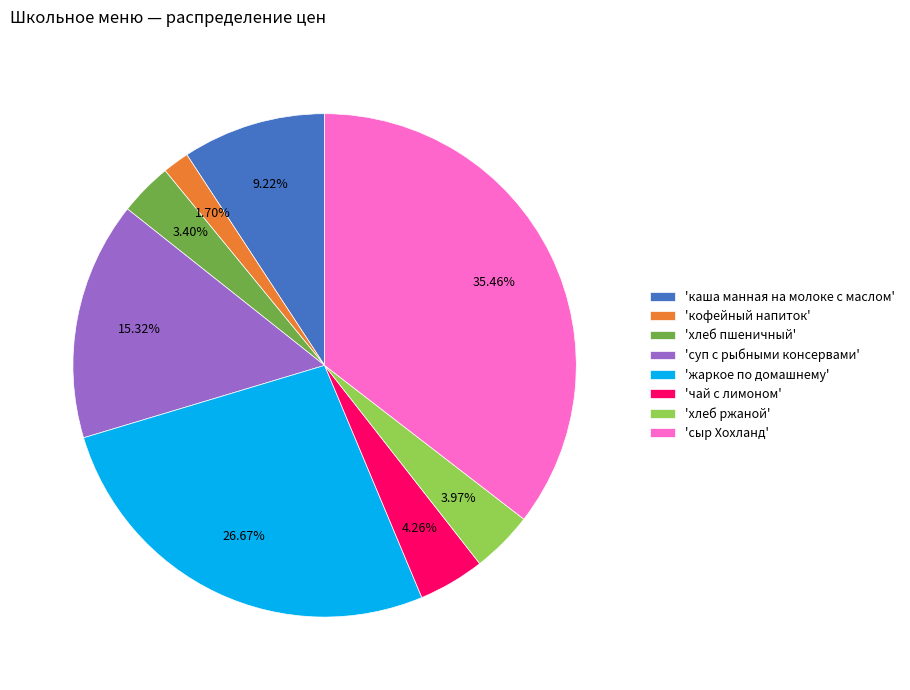

What is the ratio of the value at 'сыр Хохланд' to the value at 'каша манная на молоке с маслом'?

3.8